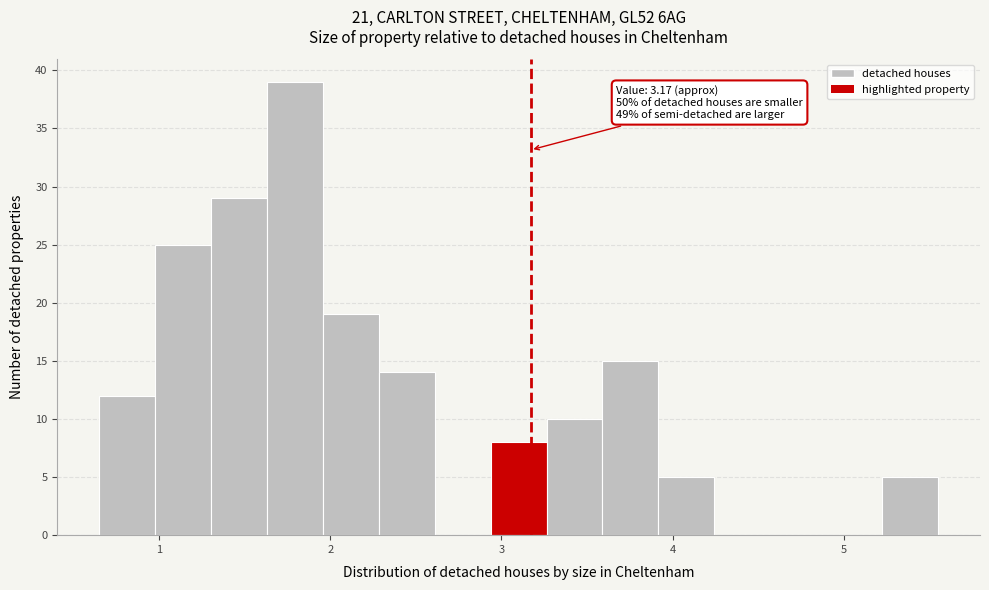

Around what value on the x-axis is the tallest bar? Give the approximate position of its centre, as read against the axis.

1.8